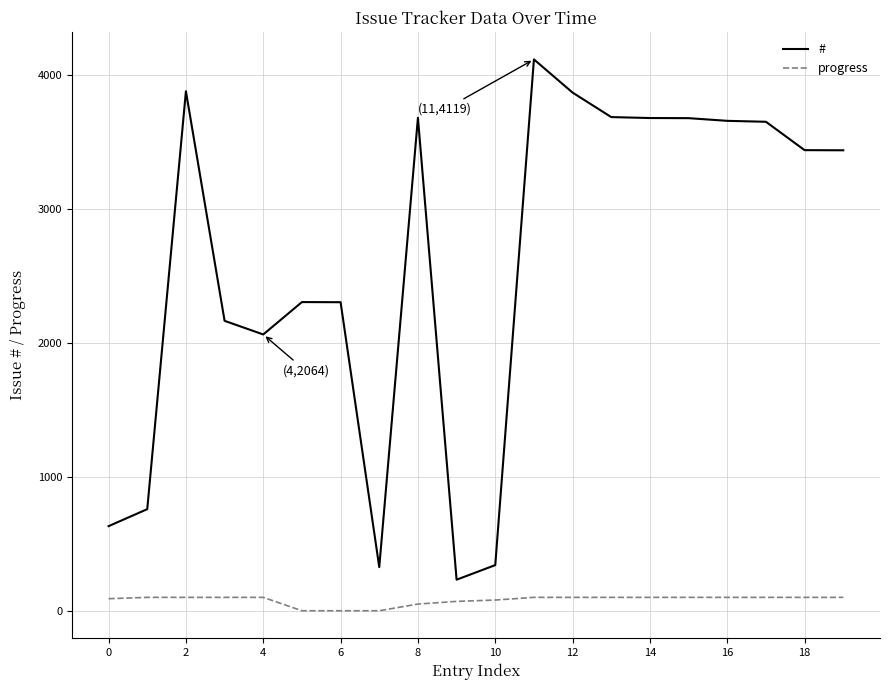

Rank the series by their maximum value, from highest to lowest.

#, progress